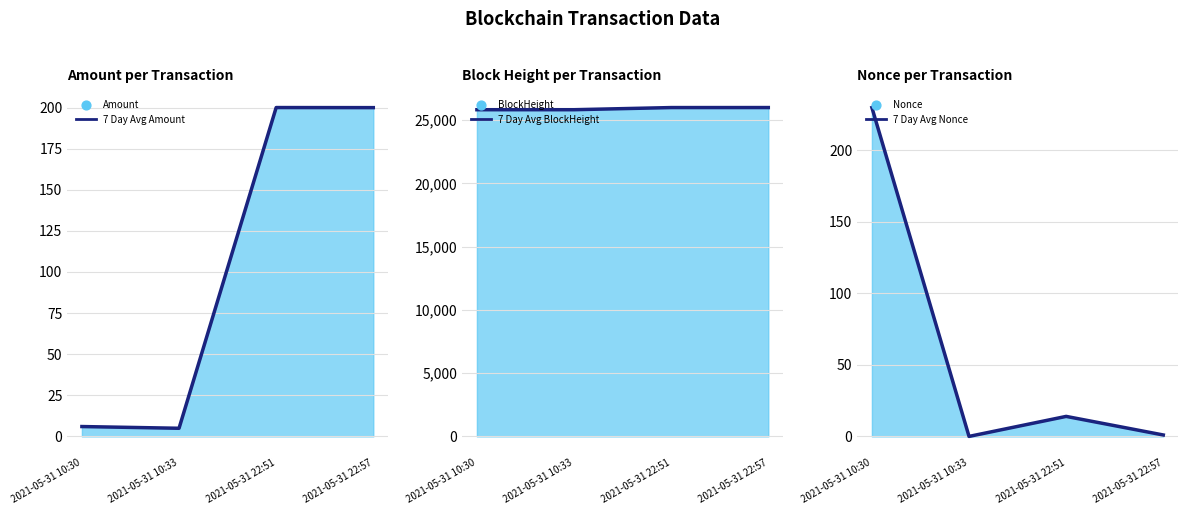

At how many categories does at least one series exceed 933?

4